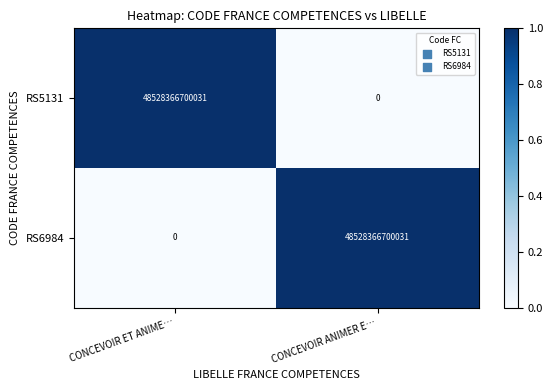

At how many categories does at least one series exceed 0?

2